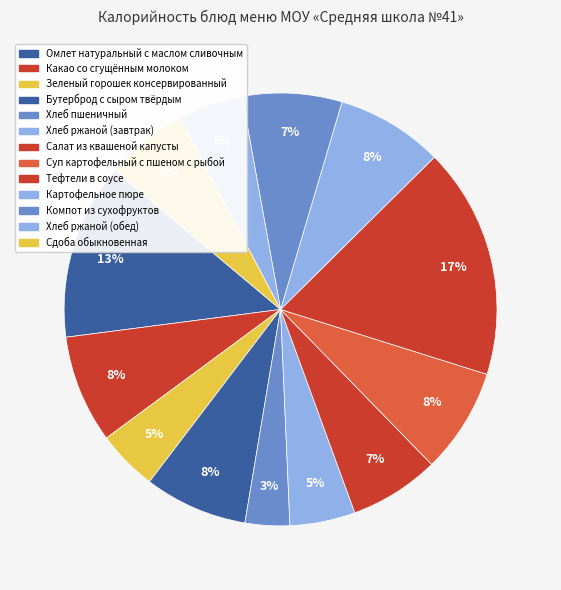

The Картофельное пюре slice represents 8% of the pie. True or false?

True